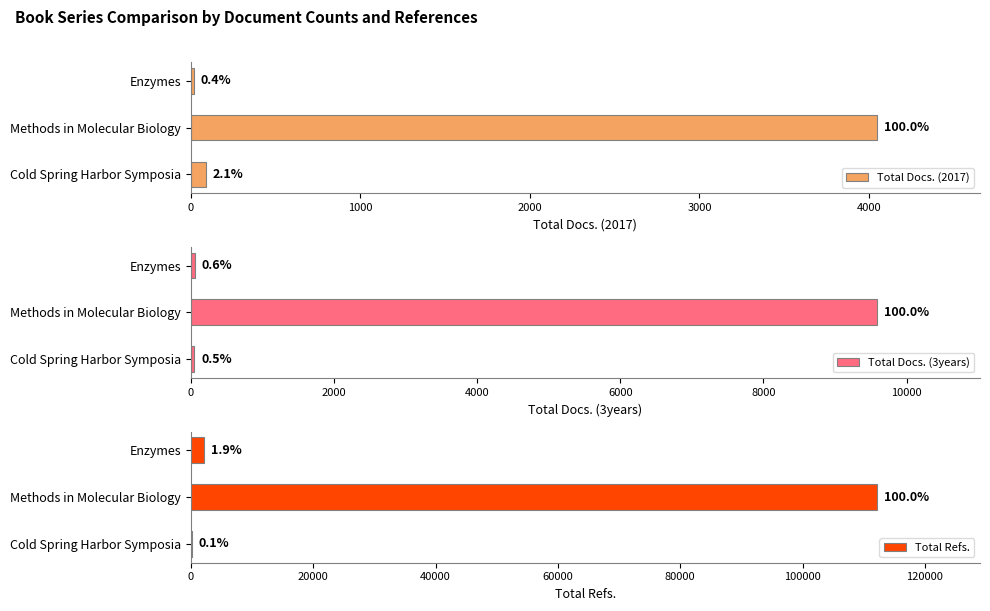

What is the value of the Total Docs. (3years) bar at the 3rd from the left?

57